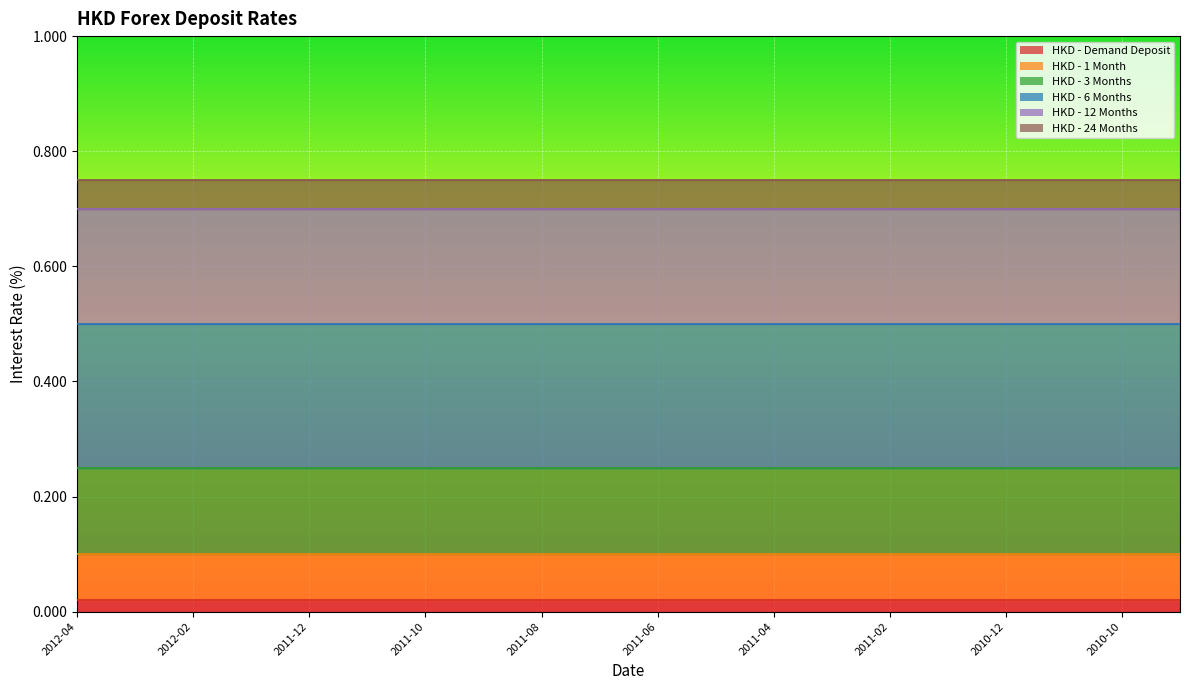

What is the average value of the HKD - 1 Month series?

0.1